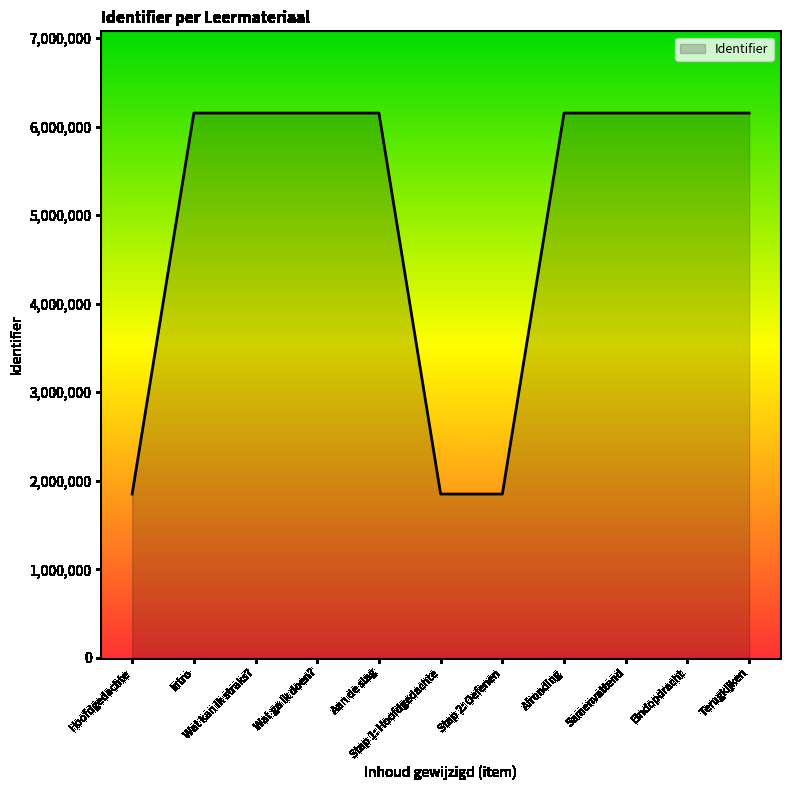

What is the difference between the maximum and minimum values?

4302164